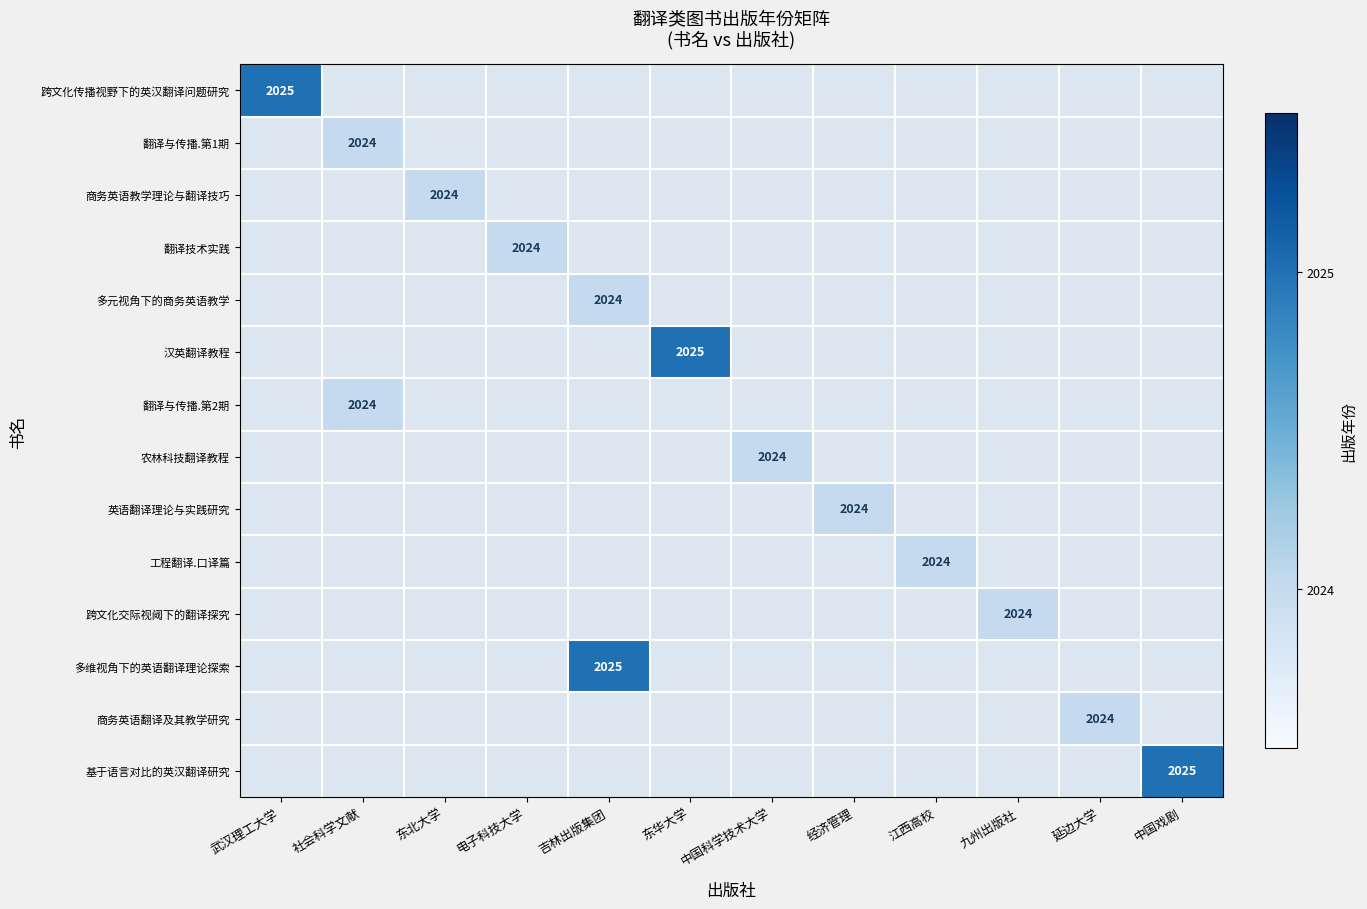

Is it true that 农林科技翻译教程 equals 2024 at 中国科学技术大学?

True